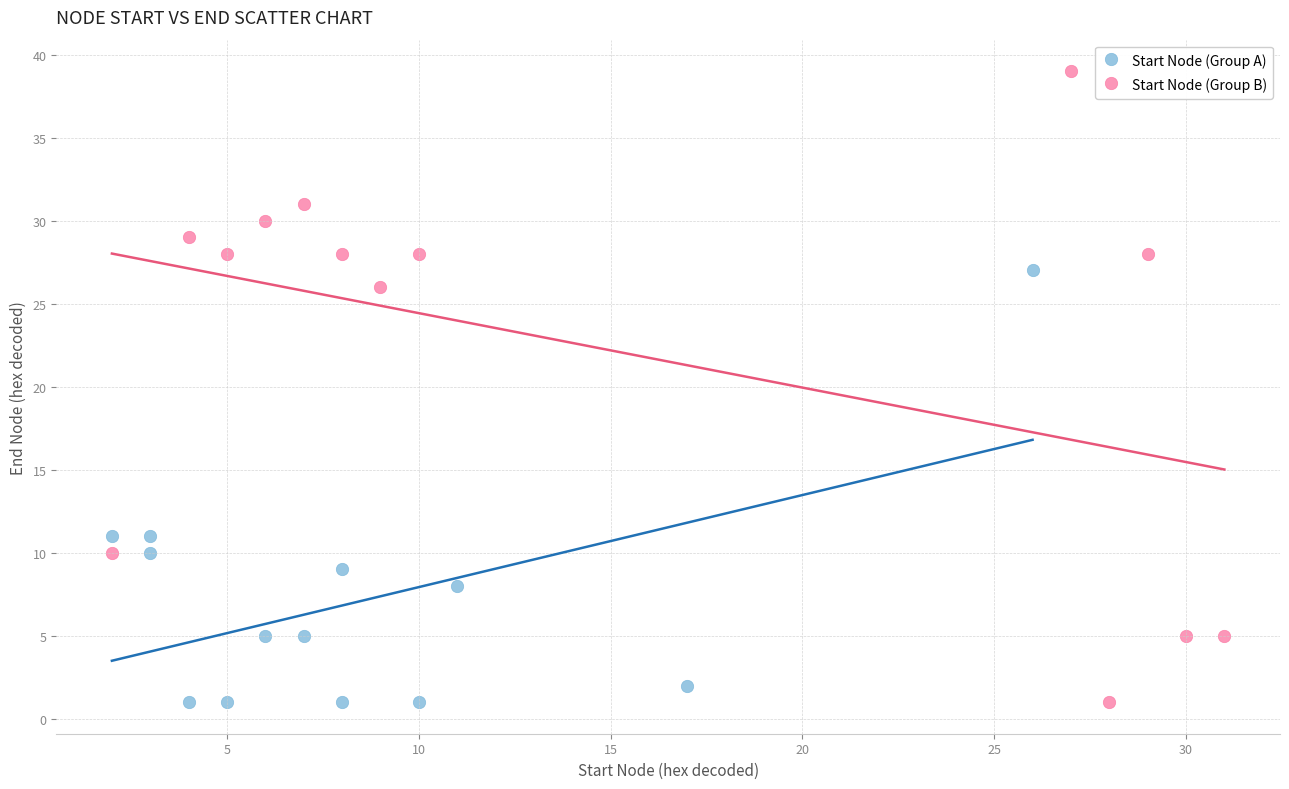

Which series has the widest spread of Y values?

Start Node (Group B)